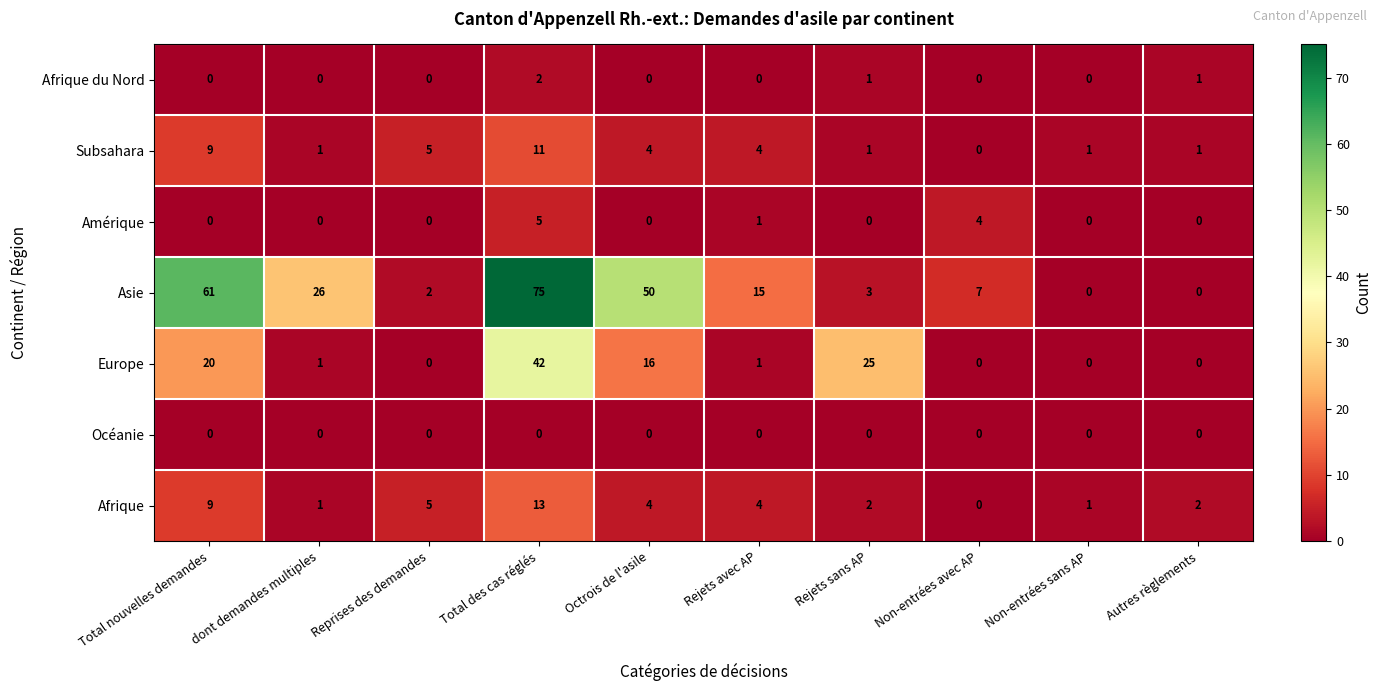

List the series in order of their peak value, lowest first.

Océanie, Afrique du Nord, Amérique, Subsahara, Afrique, Europe, Asie